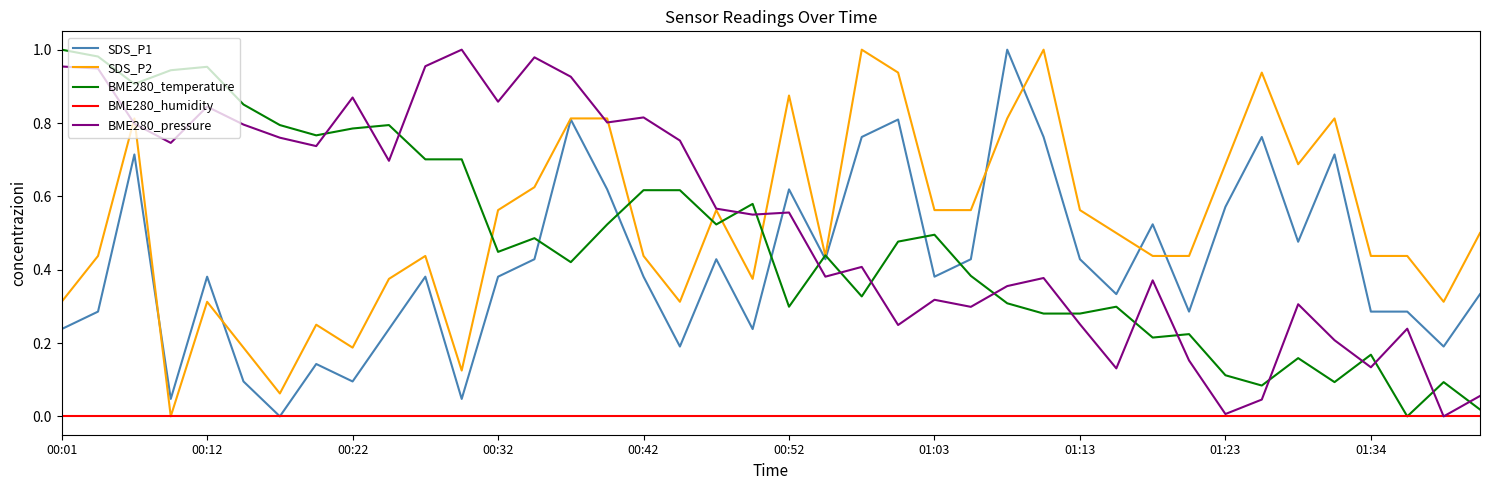

How many times do BME280_temperature and BME280_pressure cross each other?

17